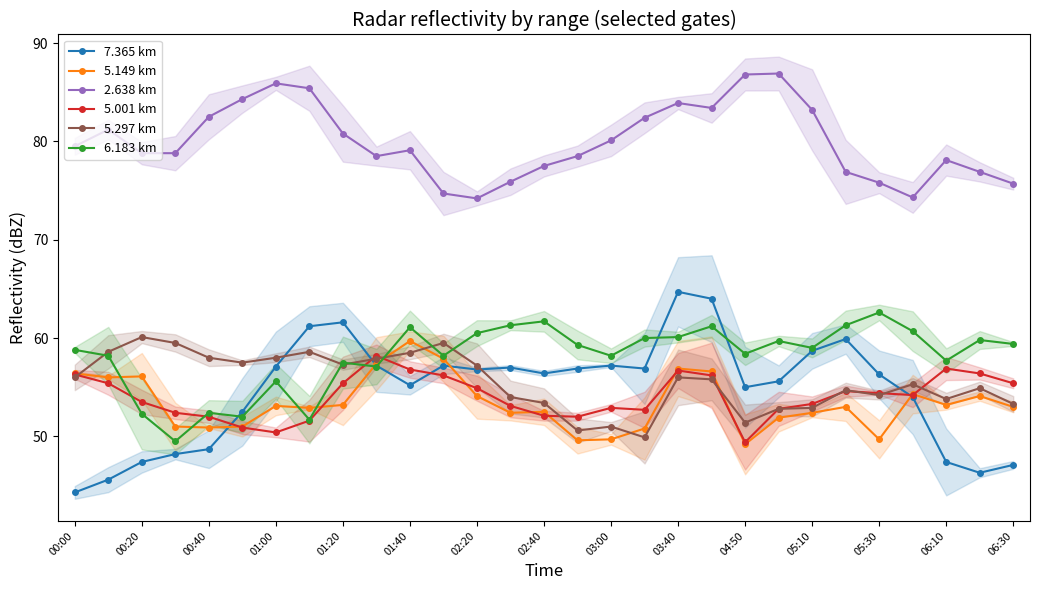

The value of 6.183 km at 00:20 is 12.3. True or false?

False